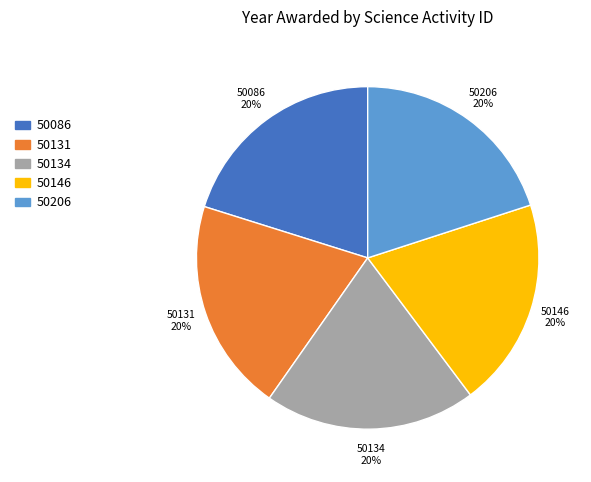

Does 50134 represent more than half of the total?

No